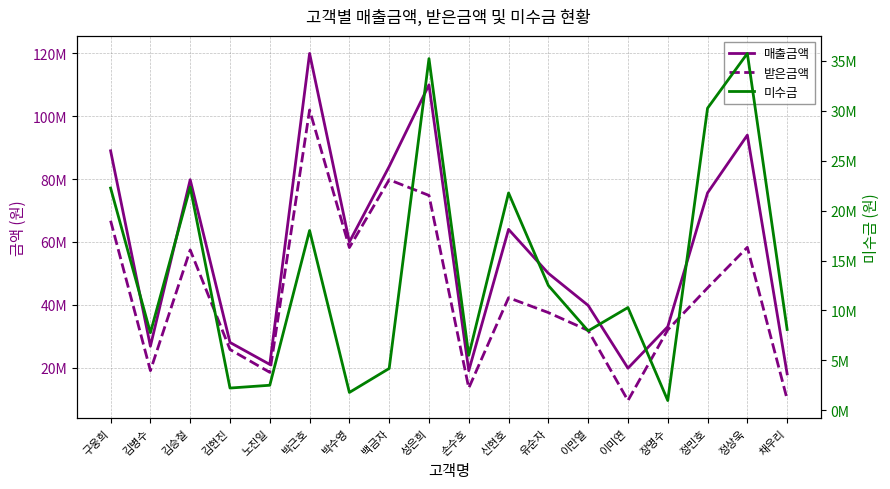

What is the difference between the 매출금액 values at 김병수 and 장명수?

6200000